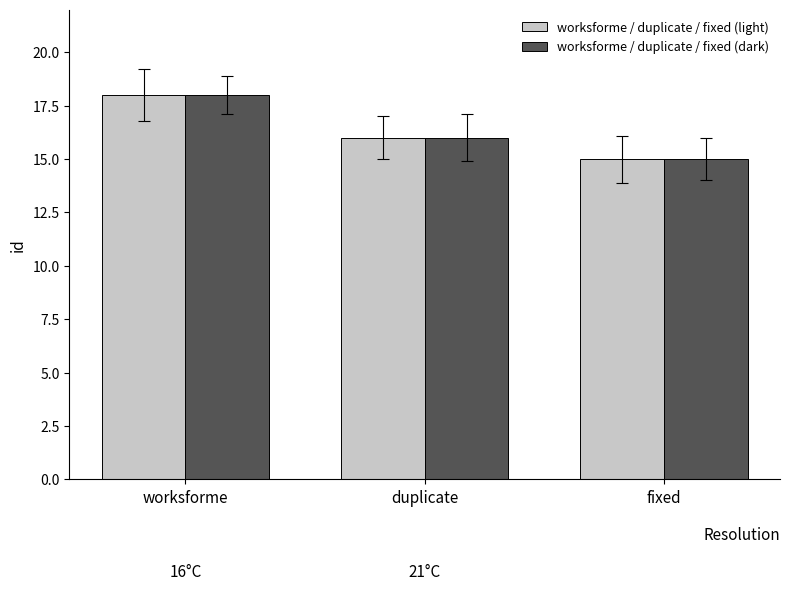

Reading left to right, what are all the values shown in this chart?

worksforme / duplicate / fixed (light): worksforme=18	duplicate=16	fixed=15
worksforme / duplicate / fixed (dark): worksforme=18	duplicate=16	fixed=15